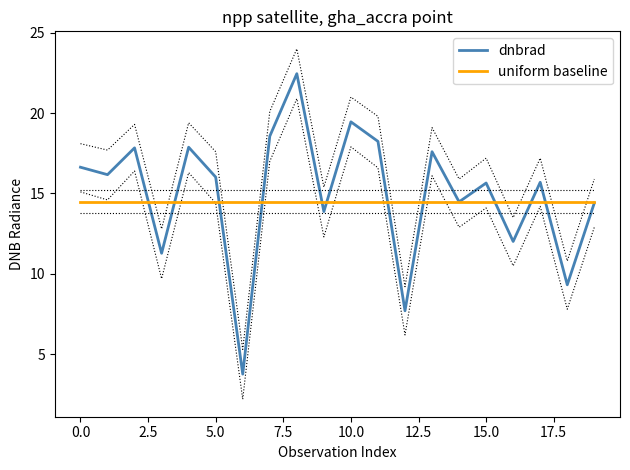

Reading left to right, transcribe all the data shown in this chart.

dnbrad: 16.6	16.2	17.8	11.3	17.9	16.0	3.8	18.6	22.5	13.9	19.5	18.2	7.7	17.6	14.5	15.7	12.0	15.7	9.3	14.4
uniform baseline: 14.5	14.5	14.5	14.5	14.5	14.5	14.5	14.5	14.5	14.5	14.5	14.5	14.5	14.5	14.5	14.5	14.5	14.5	14.5	14.5